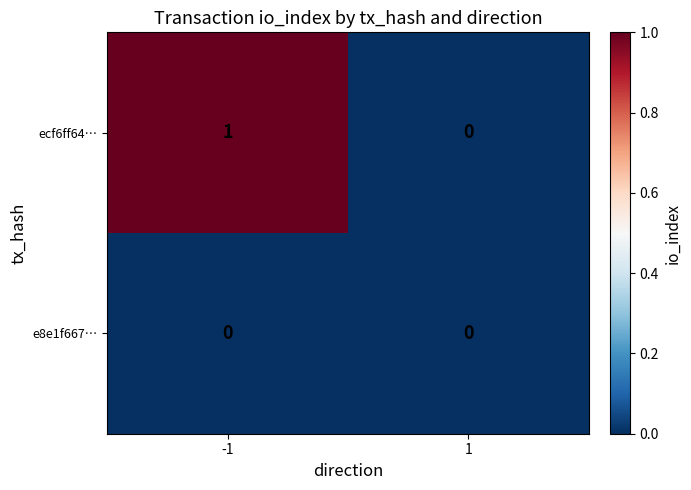

What is the total value across all series at -1?

1